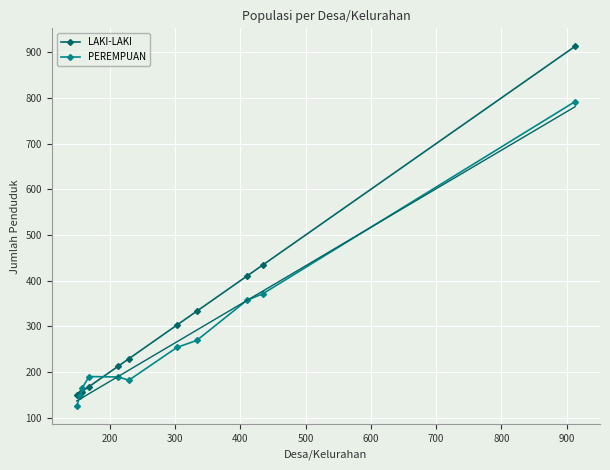

How many lines are shown in the chart?

2